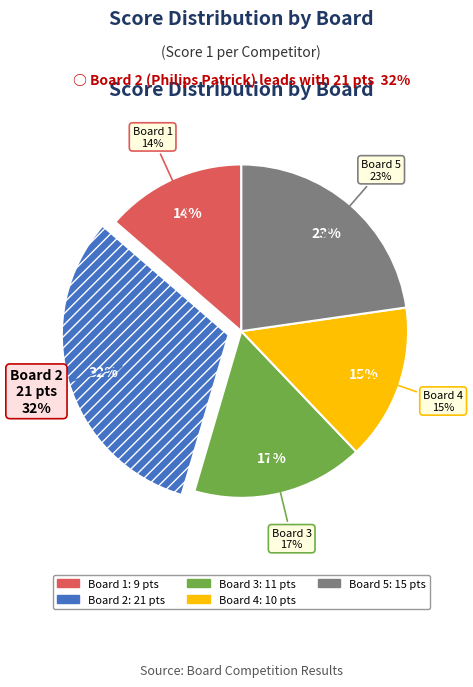

What is the total percentage of Board 5 and Board 2?

54.5%